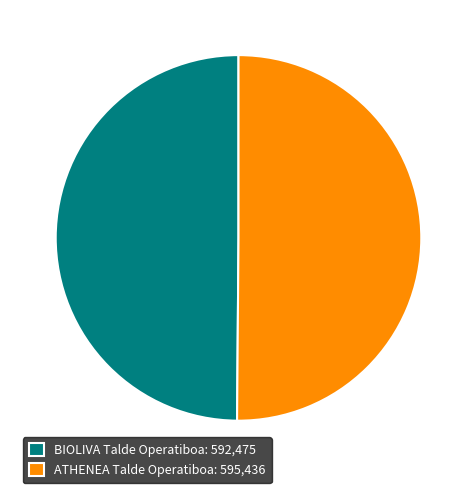

Is it true that ATHENEA Talde Operatiboa is 50% of the pie?

True